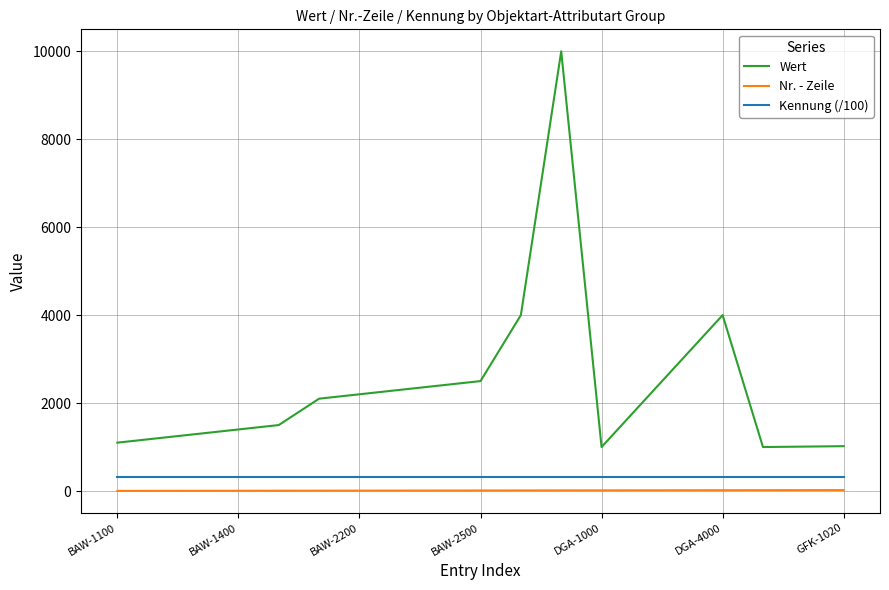

True or false: Kennung (/100) and Wert cross at least once.

False